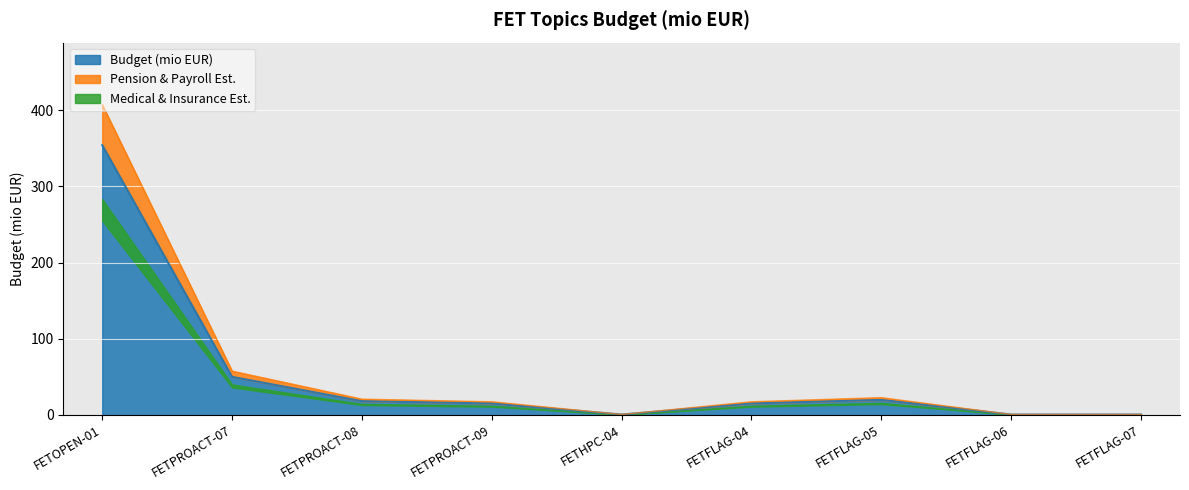

What is the difference between the maximum and minimum values?

353.7